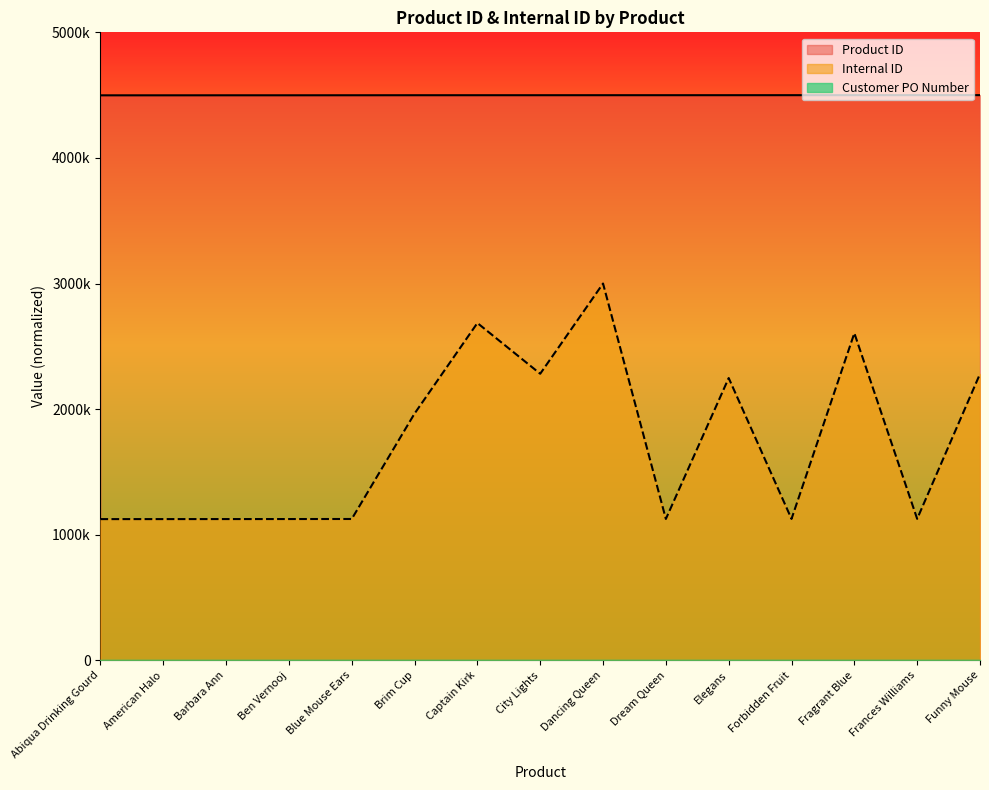

Count the number of categories in the chart.

15